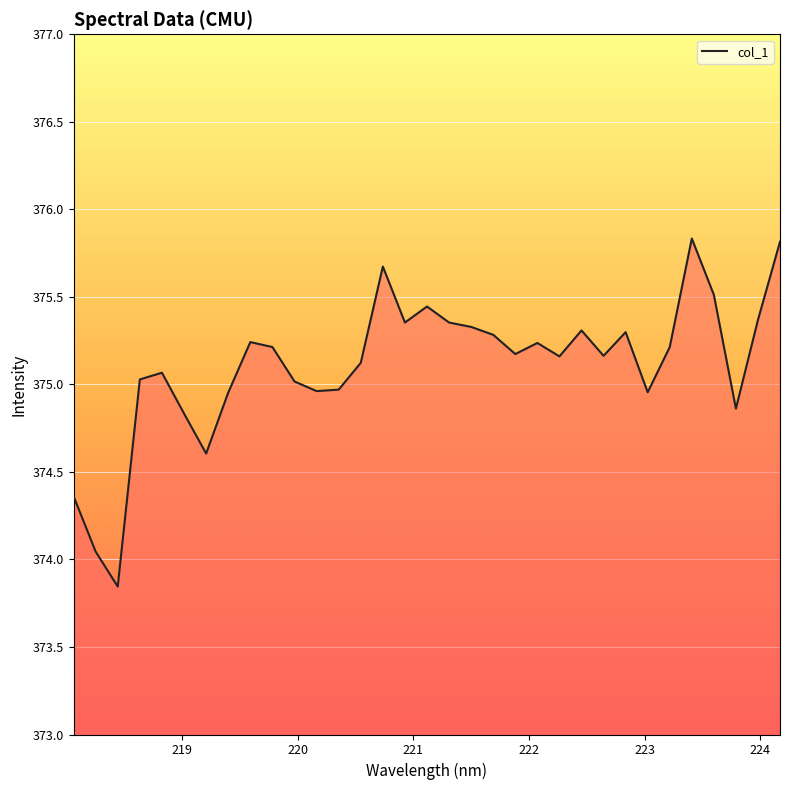

What is the difference between the maximum and minimum values?

2.0